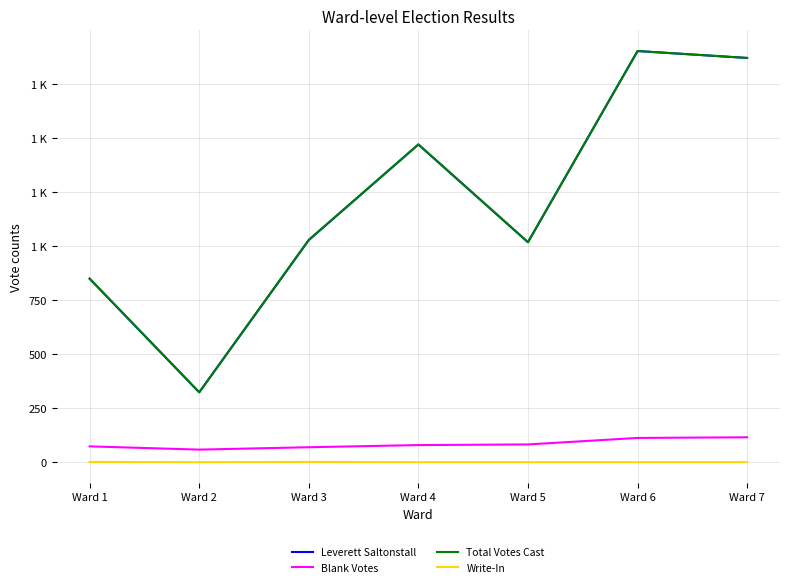

What is the value of the Leverett Saltonstall point at the 6th from the left?

1901